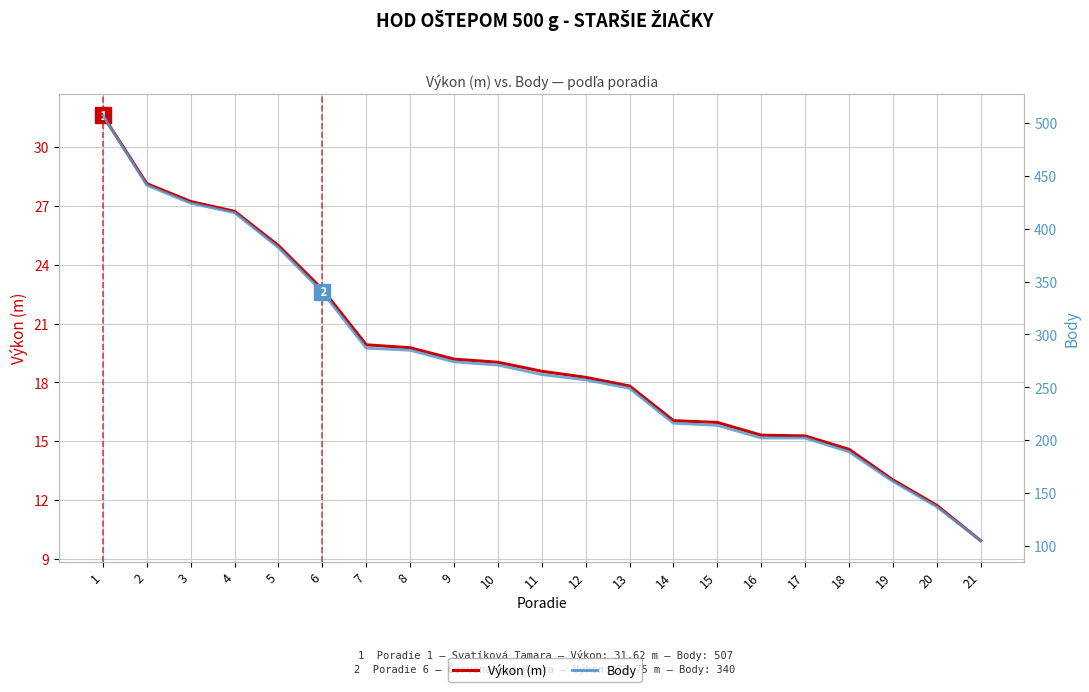

At which category is the sum across all series the highest?

1